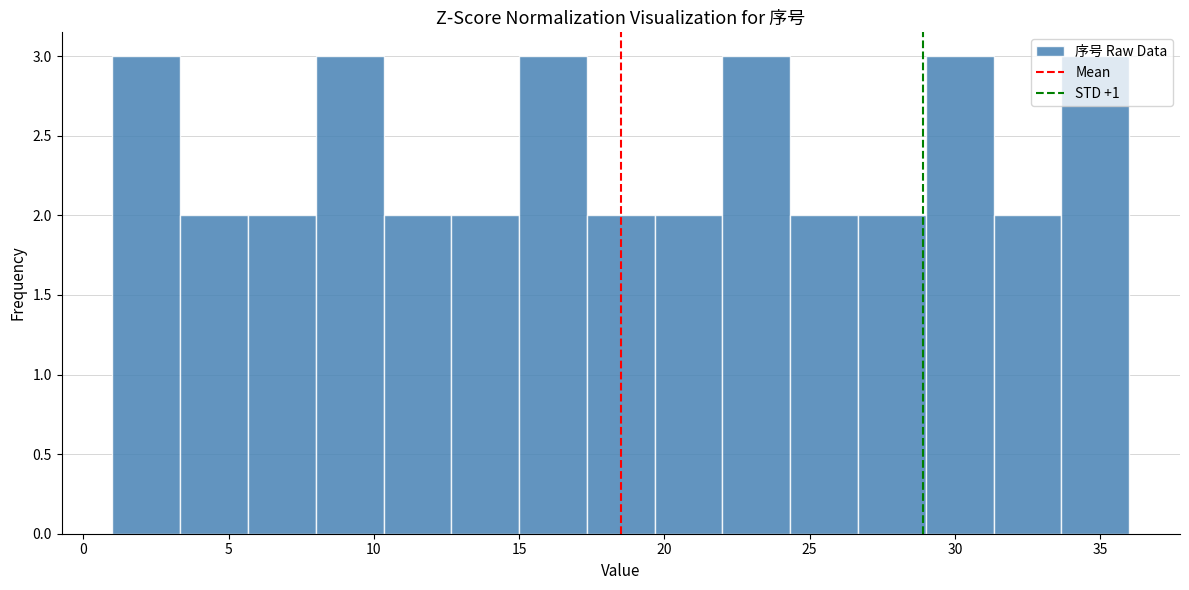

Reading left to right, transcribe this chart: for each bar, give the range it covers on the x-axis and its height. Neither the bar edges nor the heights are printed on the chart, so give them approximately, as read against the axes.

1.0 to 3.5: 3
3.5 to 5.5: 2
5.5 to 8.0: 2
8.0 to 10.5: 3
10.5 to 12.5: 2
12.5 to 15.0: 2
15.0 to 17.5: 3
17.5 to 19.5: 2
19.5 to 22.0: 2
22.0 to 24.5: 3
24.5 to 26.5: 2
26.5 to 29.0: 2
29.0 to 31.5: 3
31.5 to 33.5: 2
33.5 to 36.0: 3